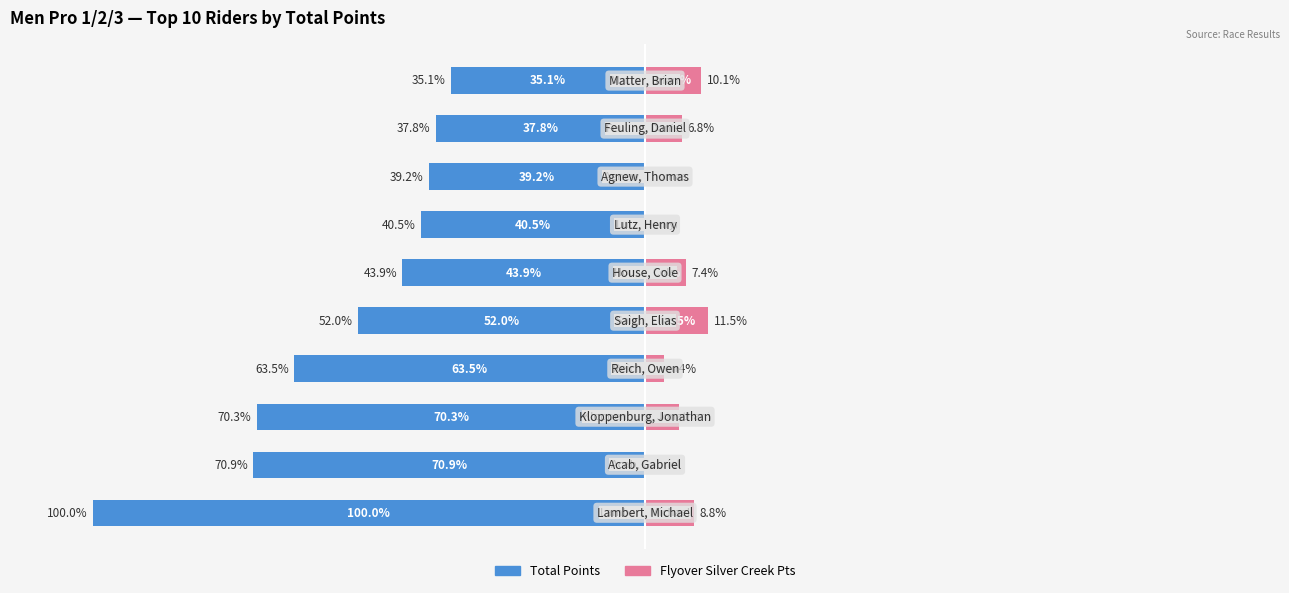

What position from the right is 50?

6